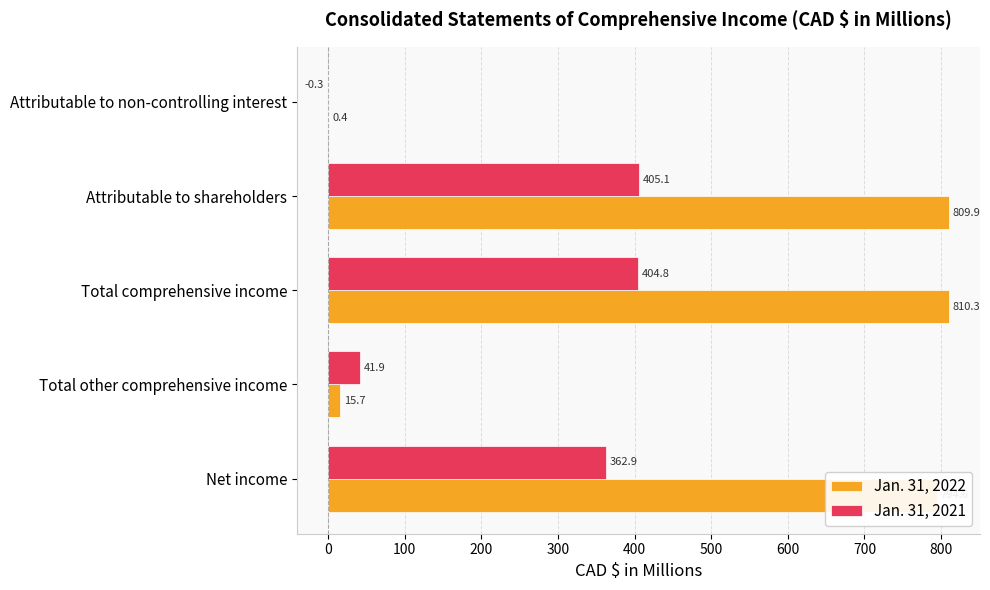

Between Total other comprehensive income and Attributable to shareholders, which series saw the biggest shift?

Jan. 31, 2022